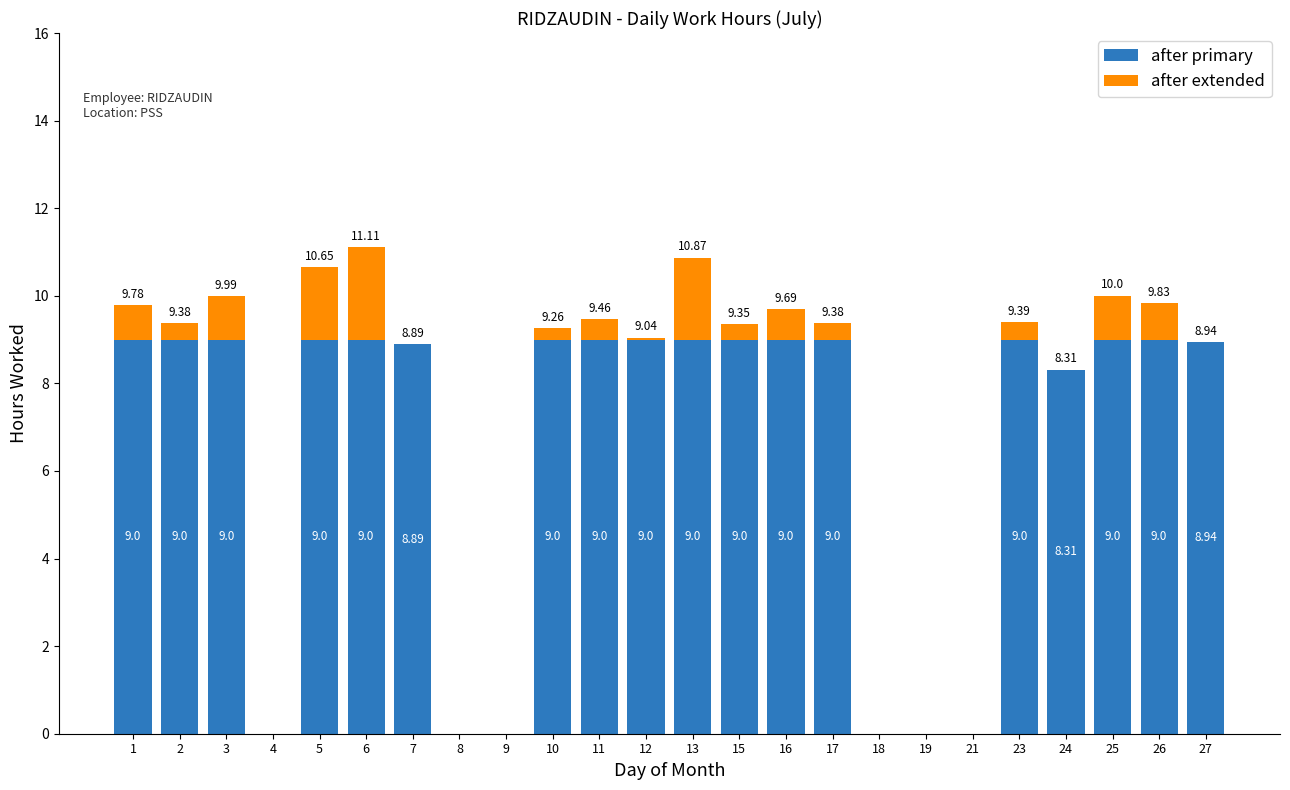

How many categories are shown in the chart?

24